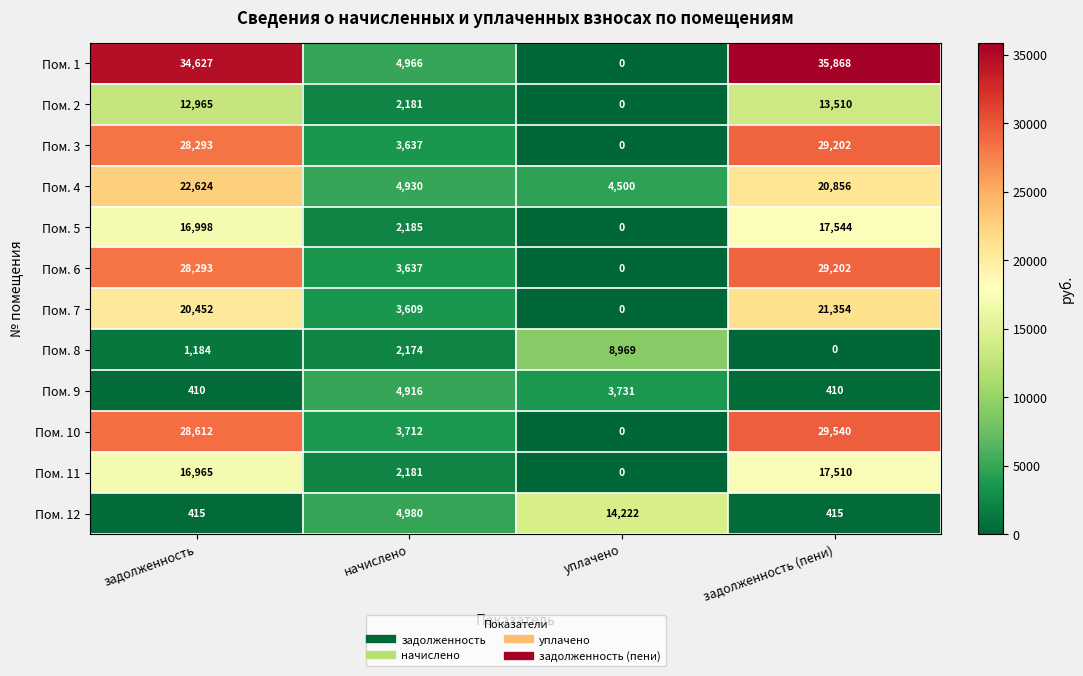

What is the sum of the Пом. 4 values at уплачено and задолженность?

27124